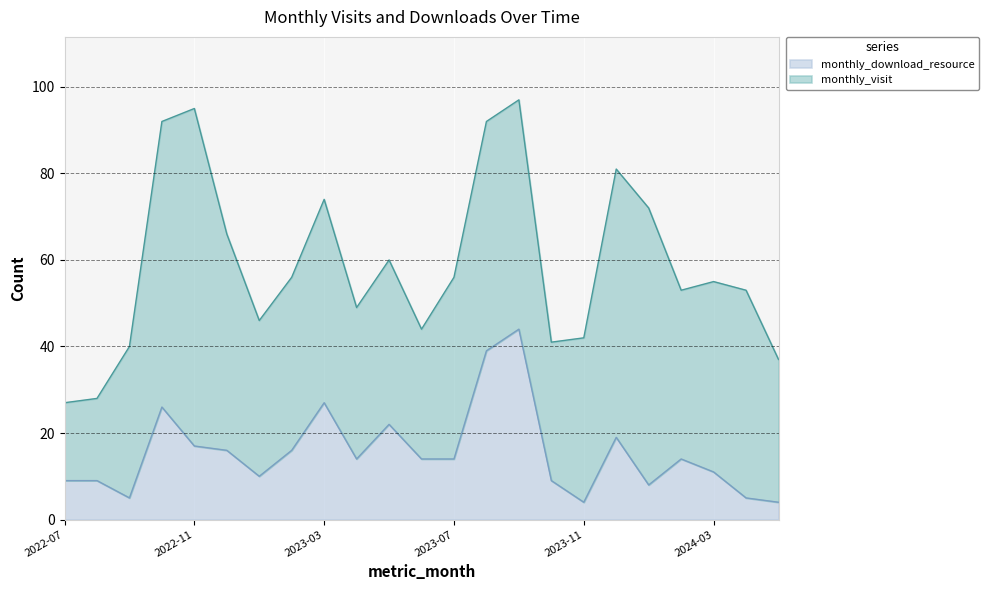

Reading left to right, extract all data points from this chart.

2022-07=9	2022-08=9	2022-09=5	2022-10=26	2022-11=17	2022-12=16	2023-01=10	2023-02=16	2023-03=27	2023-04=14	2023-05=22	2023-06=14	2023-07=14	2023-08=39	2023-09=44	2023-10=9	2023-11=4	2023-12=19	2024-01=8	2024-02=14	2024-03=11	2024-04=5	2024-05=4